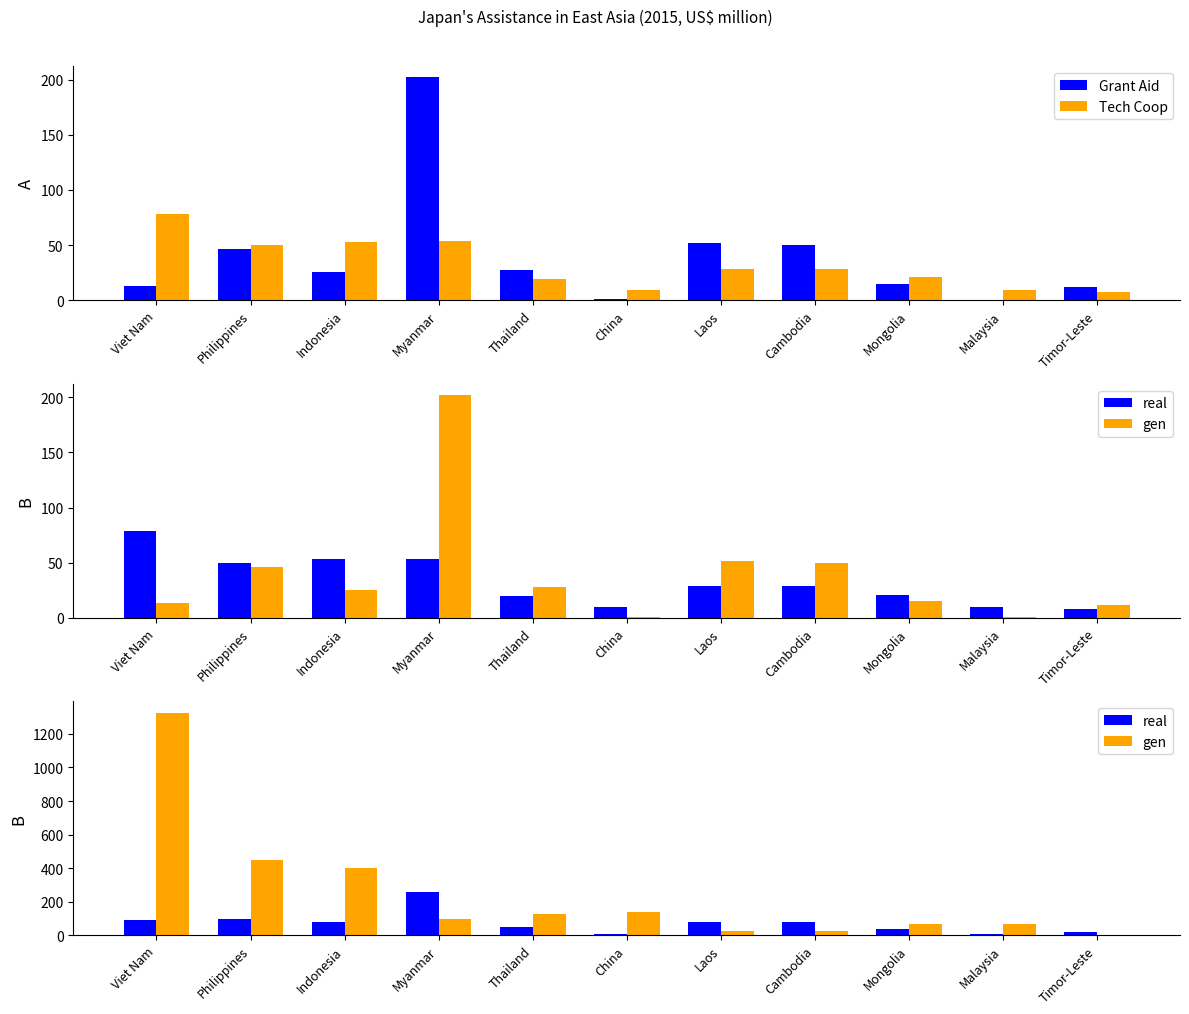

List the series in order of their peak value, lowest first.

Tech Coop, Grant Aid, real, gen